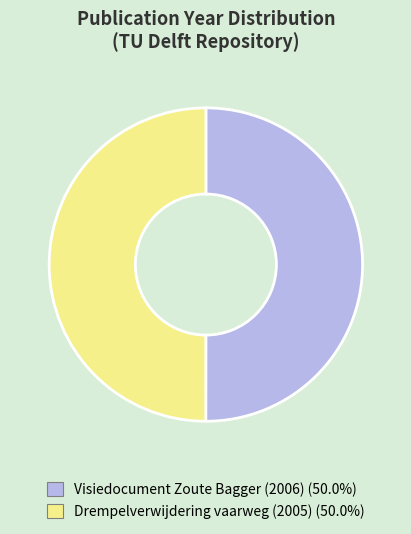

What is the ratio of the value at Visiedocument Zoute Bagger (2006) to the value at Drempelverwijdering vaarweg (2005)?

1.0